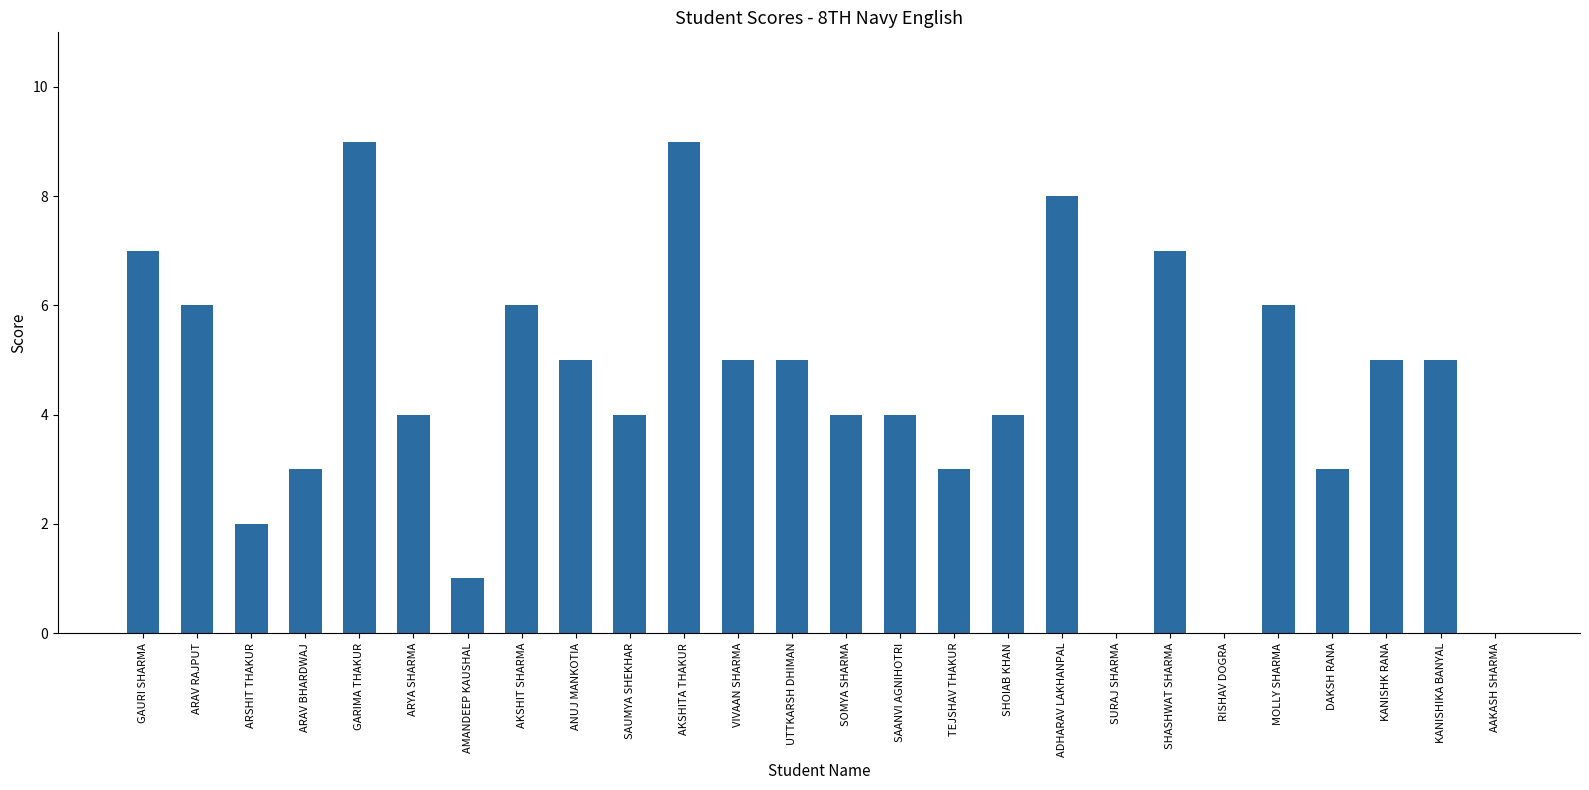

What is the sum of the values at RISHAV DOGRA and ANUJ MANKOTIA?

5